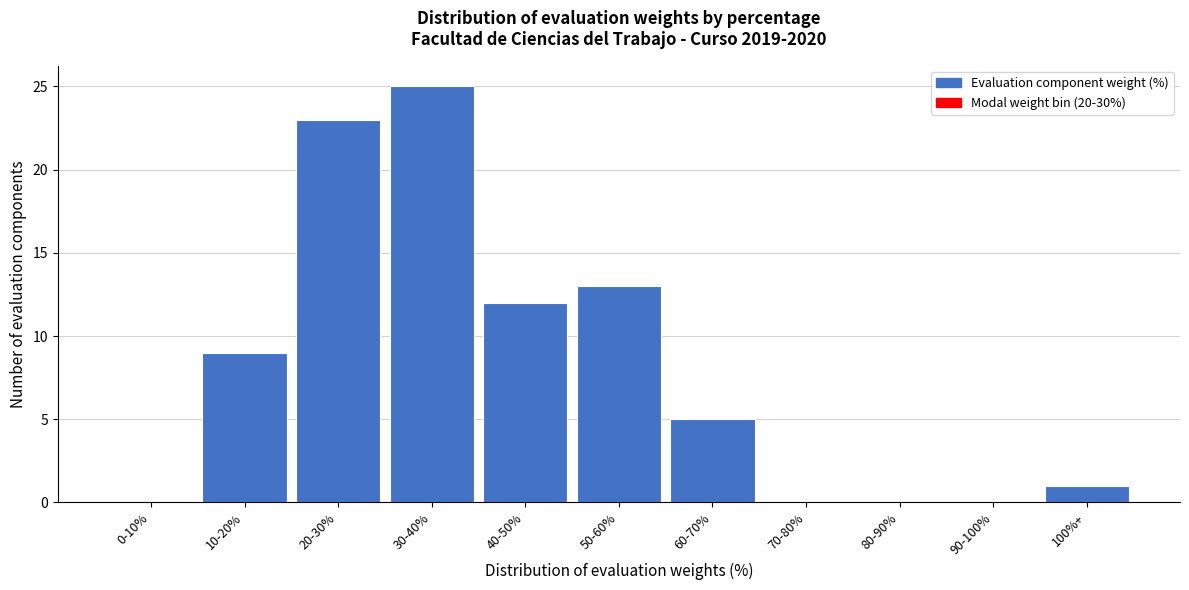

Reading right to left, what are all the values shown in this chart?

100%+=1	90-100%=0	80-90%=0	70-80%=0	60-70%=5	50-60%=13	40-50%=12	30-40%=25	20-30%=23	10-20%=9	0-10%=0